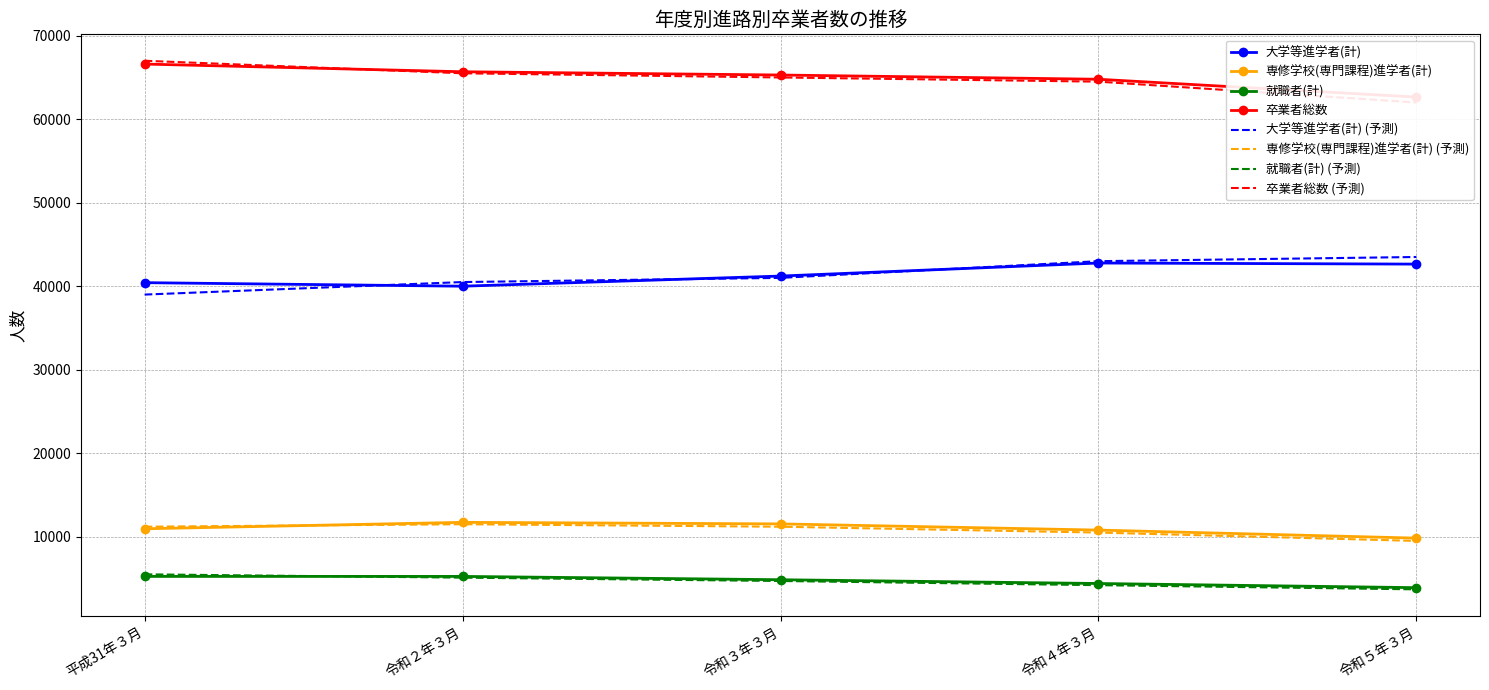

Is the value of 大学等進学者(計) (予測) at 令和５年３月 greater than the value of 就職者(計) (予測) at 令和５年３月?

Yes